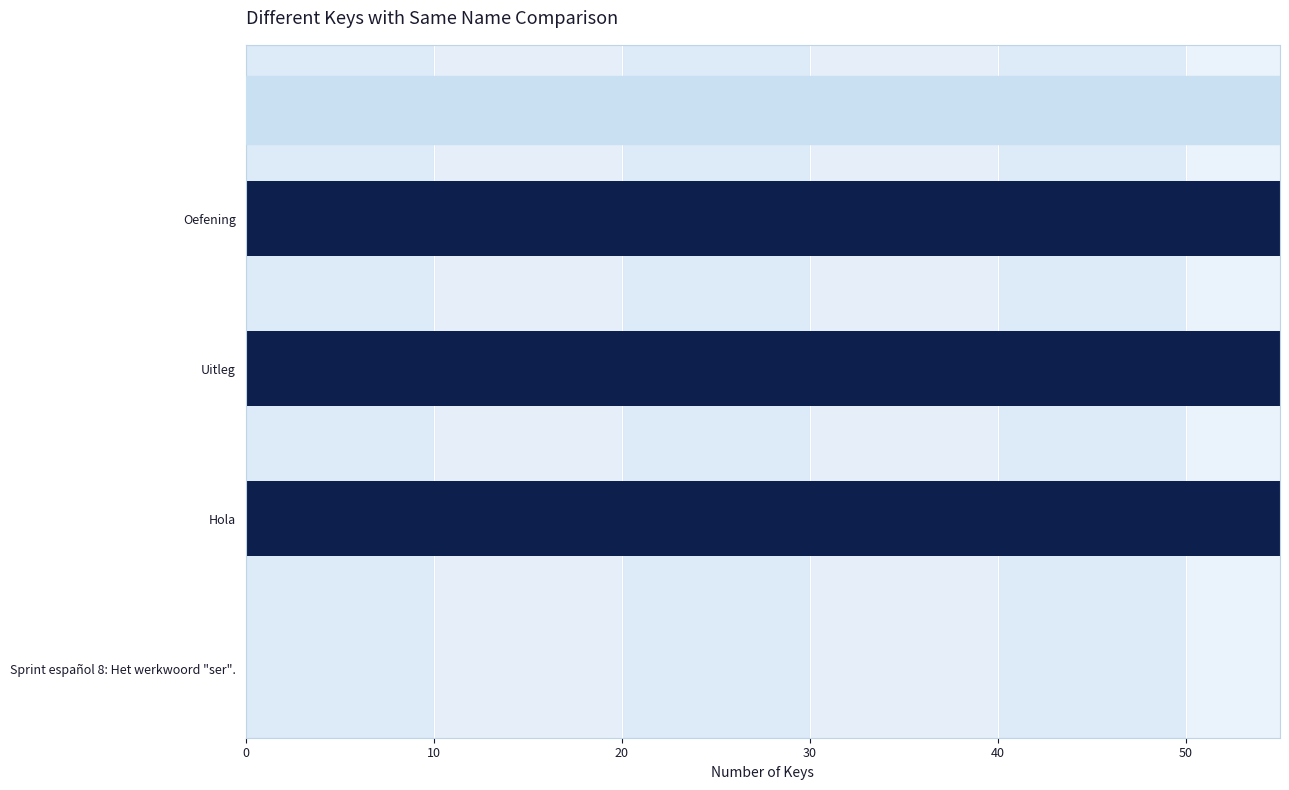

Does the chart contain any negative values?

No